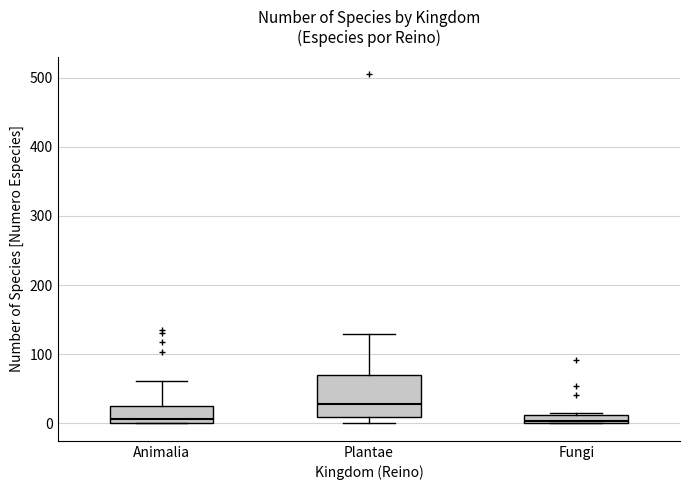

Which box's median line is the highest?

Plantae